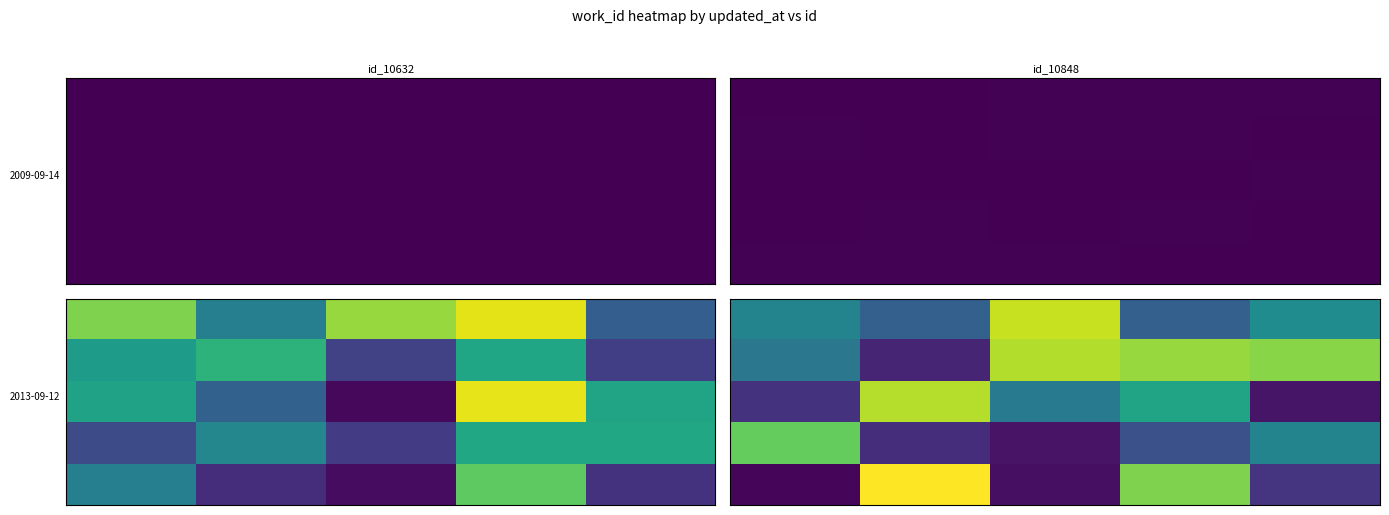

What is the smallest value displayed?

4246.5